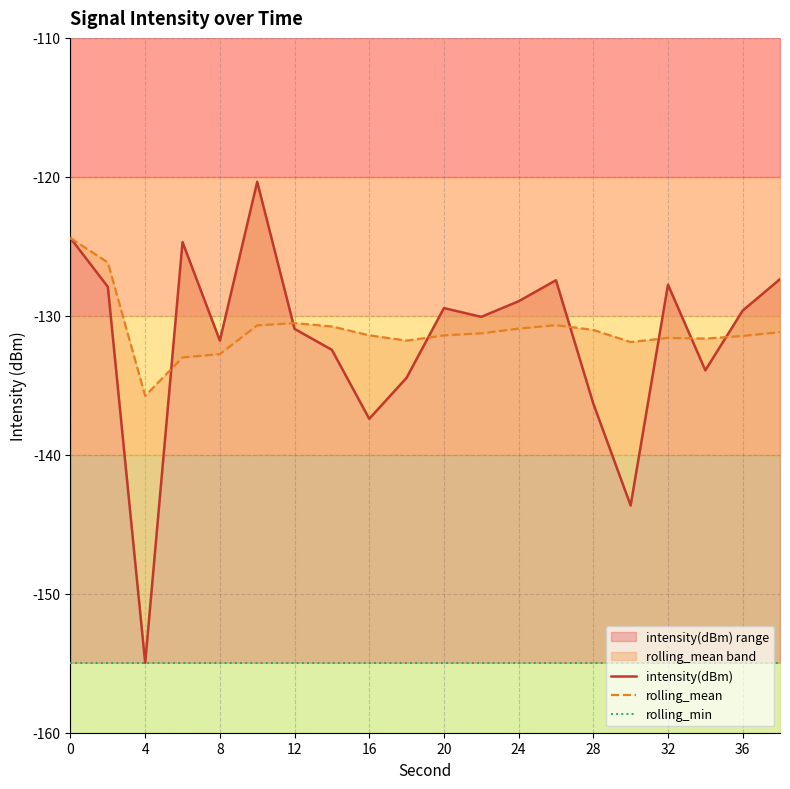

Reading left to right, extract all data points from this chart.

intensity(dBm): -124.4	-127.9	-155.0	-124.7	-131.8	-120.4	-130.9	-132.5	-137.4	-134.5	-129.4	-130.1	-129.0	-127.4	-136.3	-143.6	-127.8	-133.9	-129.6	-127.4
rolling_mean: -124.4	-126.2	-135.8	-133.0	-132.8	-130.7	-130.5	-130.8	-131.4	-131.8	-131.4	-131.3	-130.9	-130.7	-131.0	-131.9	-131.6	-131.6	-131.4	-131.2
rolling_min: -155.0	-155.0	-155.0	-155.0	-155.0	-155.0	-155.0	-155.0	-155.0	-155.0	-155.0	-155.0	-155.0	-155.0	-155.0	-155.0	-155.0	-155.0	-155.0	-155.0